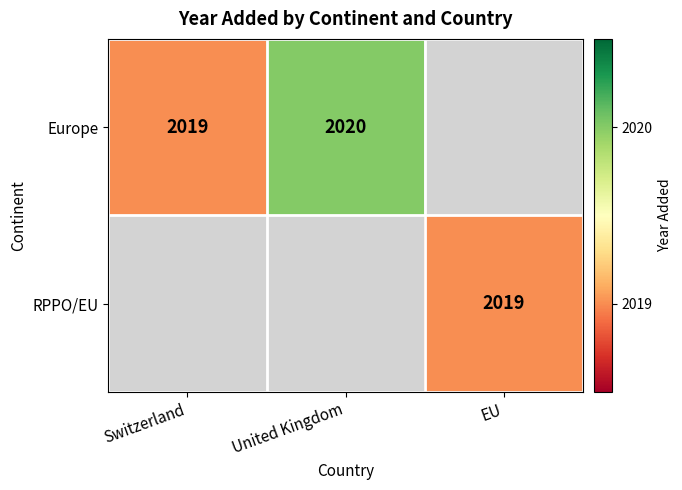

True or false: Europe has a value of 3548 at United Kingdom.

False